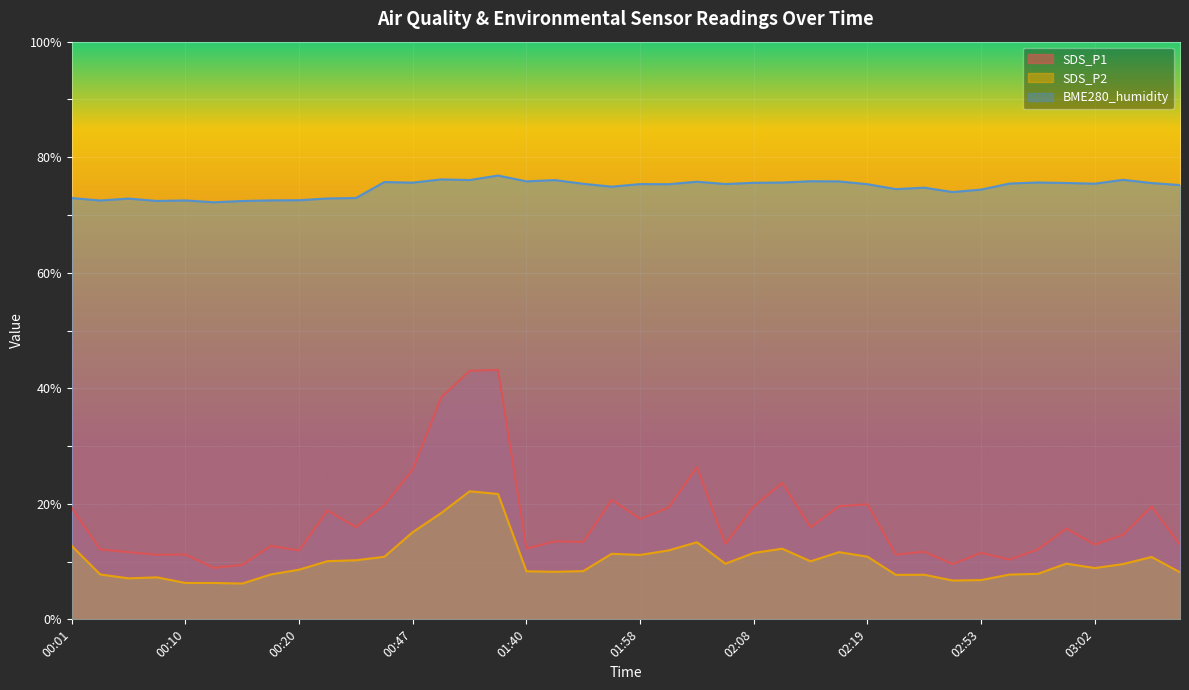

True or false: BME280_humidity and SDS_P1 cross at least once.

False